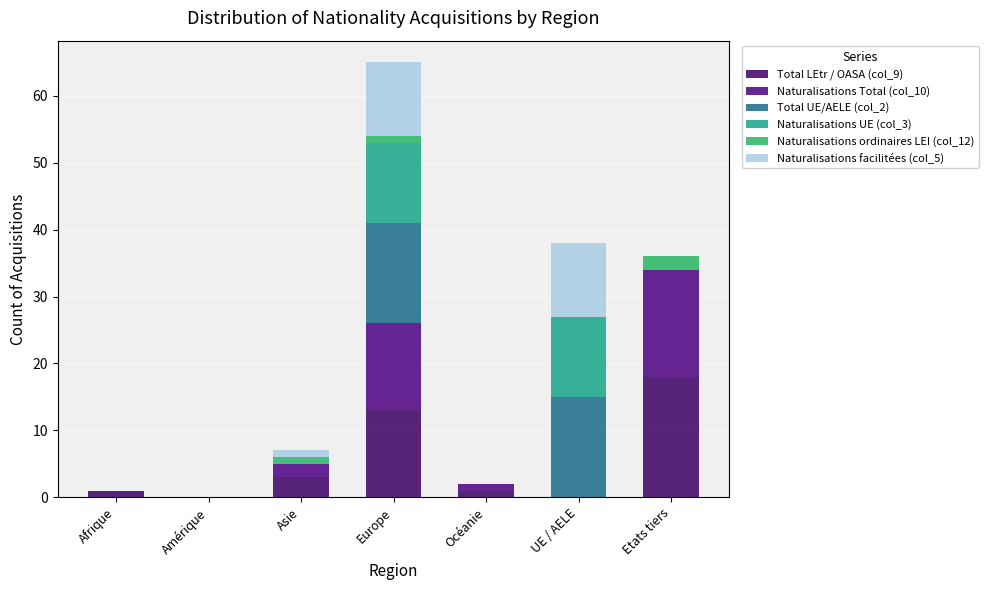

What is the sum of all Total LEtr / OASA (col_9) values?

36